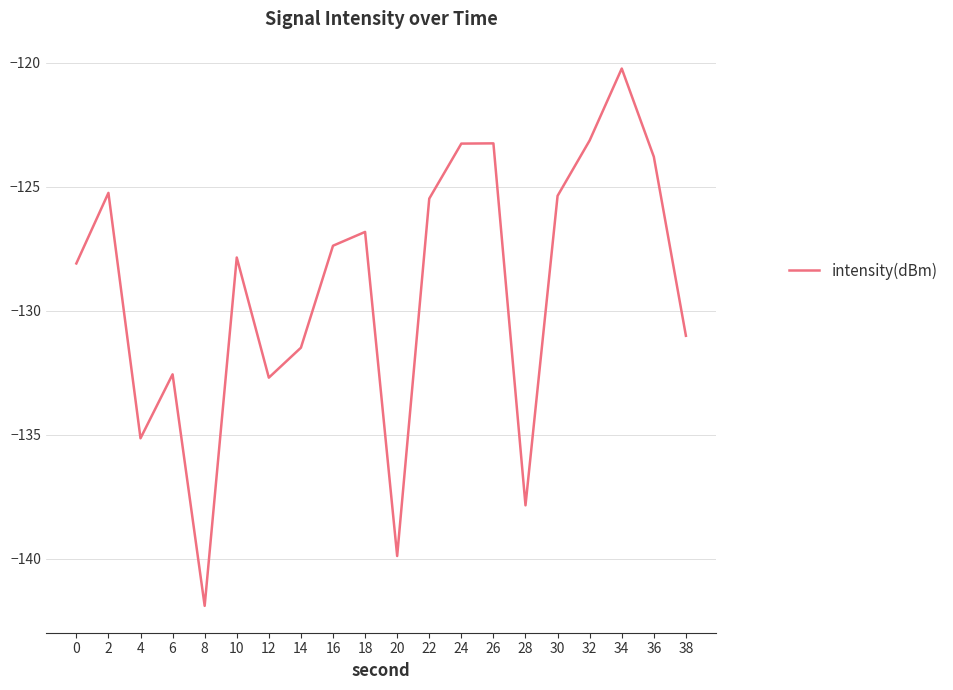

Reading right to left, transcribe all the data shown in this chart.

-131.0	-123.8	-120.2	-123.1	-125.4	-137.8	-123.3	-123.3	-125.5	-139.9	-126.8	-127.4	-131.5	-132.7	-127.9	-141.9	-132.6	-135.1	-125.2	-128.1